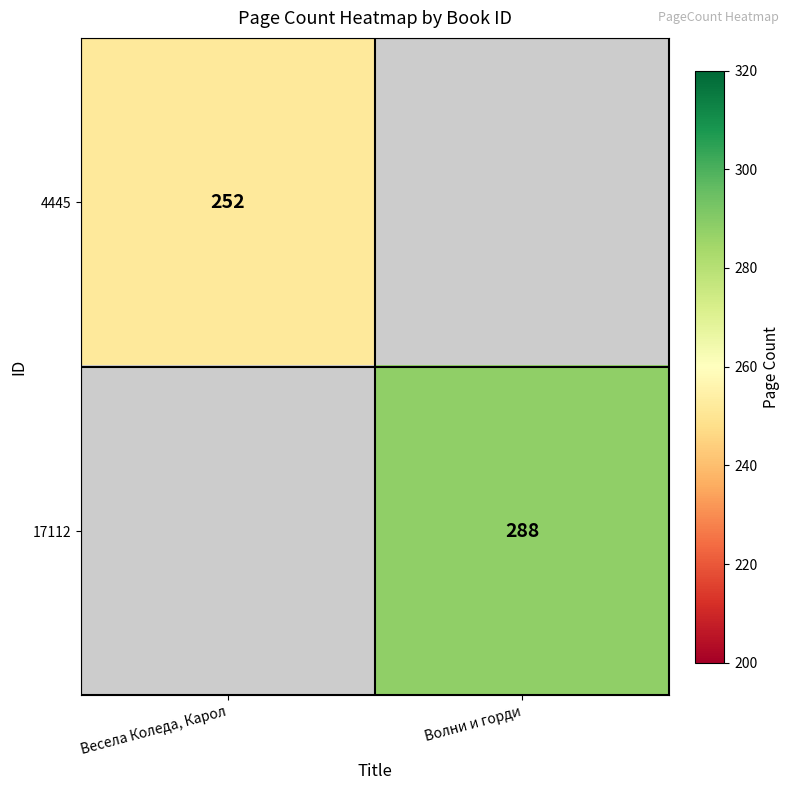

Is it true that 4445 equals 365.6 at Весела Коледа, Карол?

False